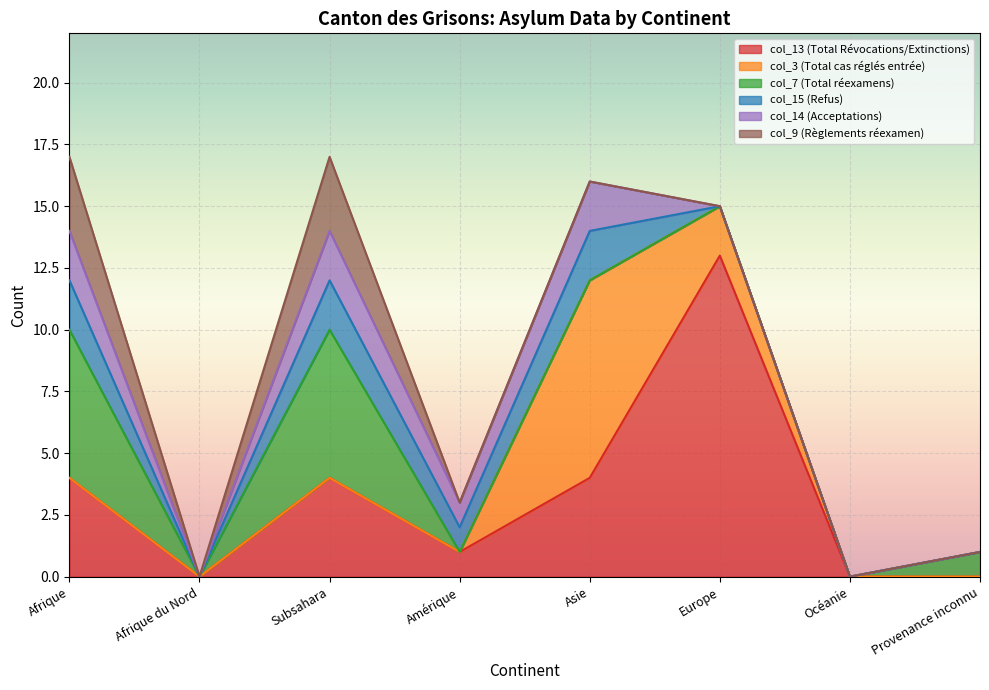

Rank the categories by col_15 (Refus) value from highest to lowest.

Afrique, Subsahara, Asie, Amérique, Afrique du Nord, Europe, Océanie, Provenance inconnu